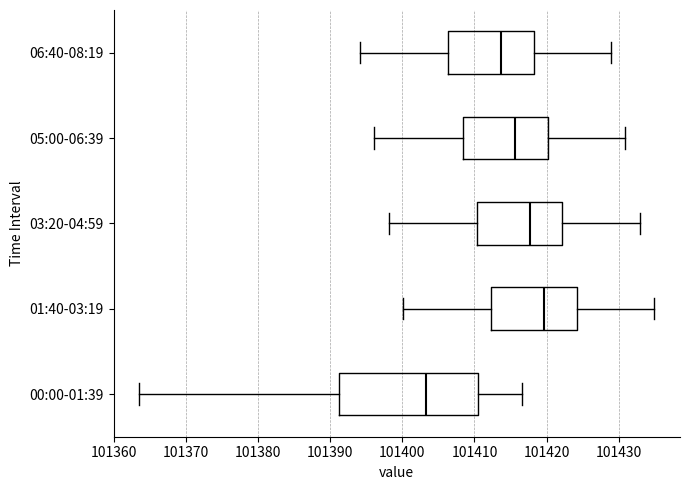

Which box's median line is the furthest to the right?

01:40-03:19